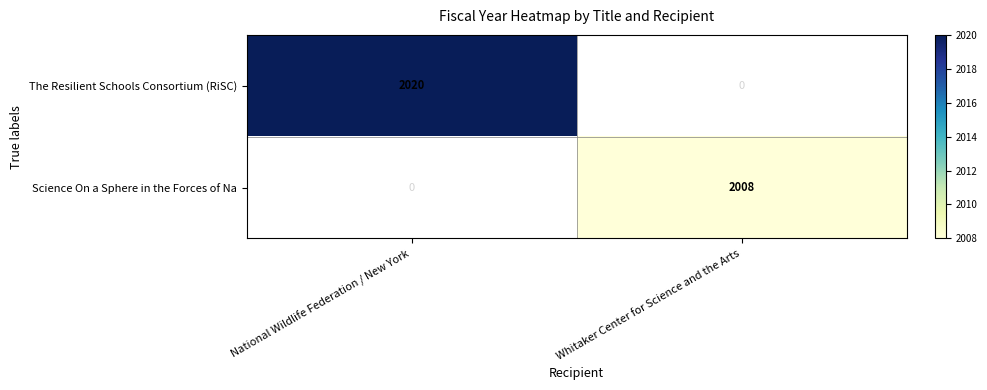

Count the number of data series in this chart.

2